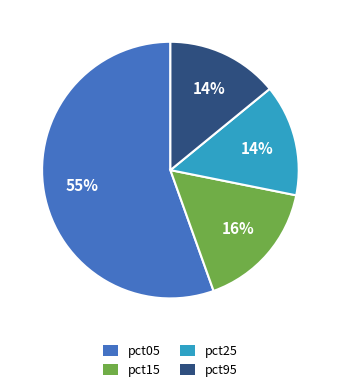

Combined, do pct95 and pct15 account for over 50%?

No